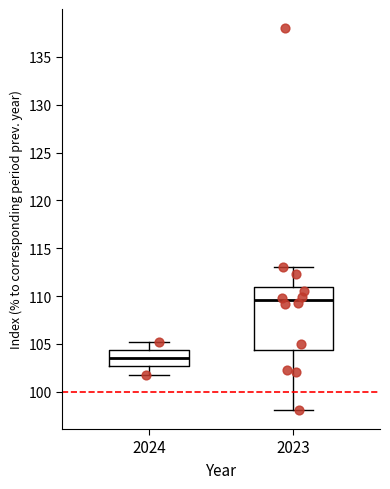

Reading left to right, read every box against the y-axis: the position of its median line, the range the box covers, and the ends of its whiskers. The values are not printed on the chart, so give them approximately, as read against the axis.

2024: median 103.5, box 102.5 to 104.5, whiskers 102.0 to 105.0
2023: median 109.5, box 104.5 to 111.0, whiskers 98.0 to 113.0